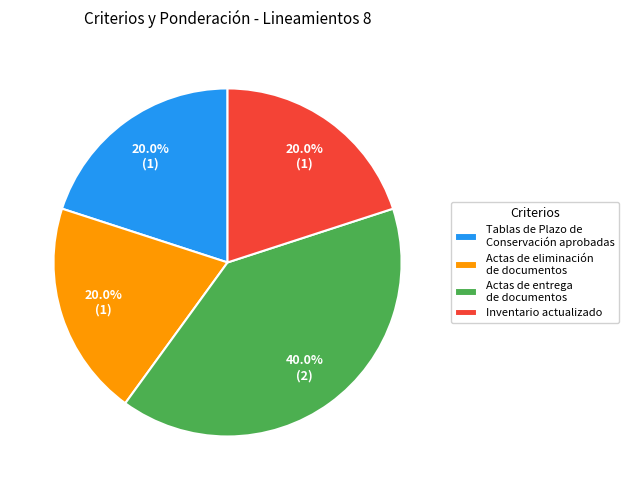

Count the number of slices in the pie.

4